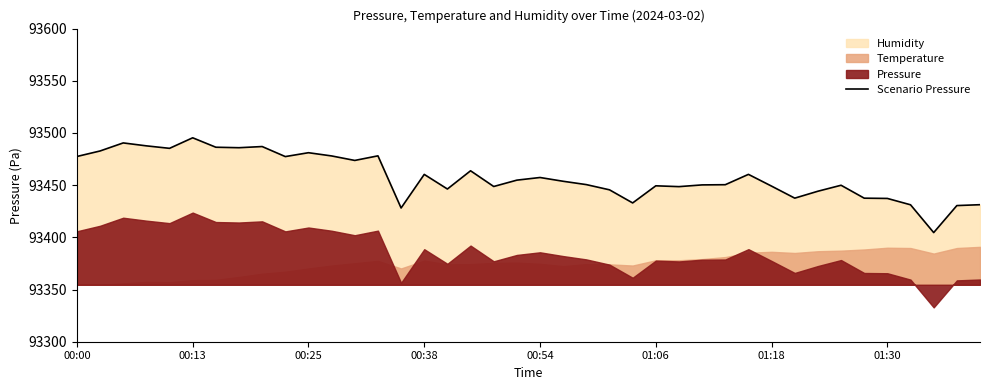

What is the highest value of the Scenario Pressure series?

93495.4